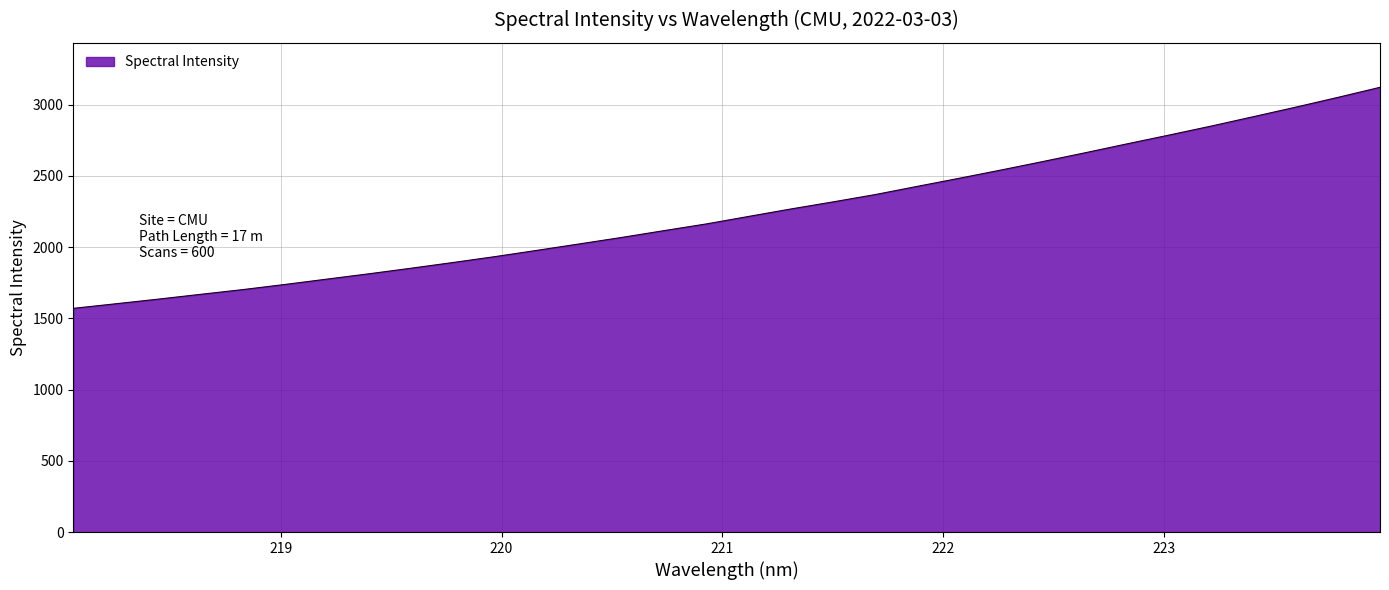

What is the smallest value displayed?

1569.8